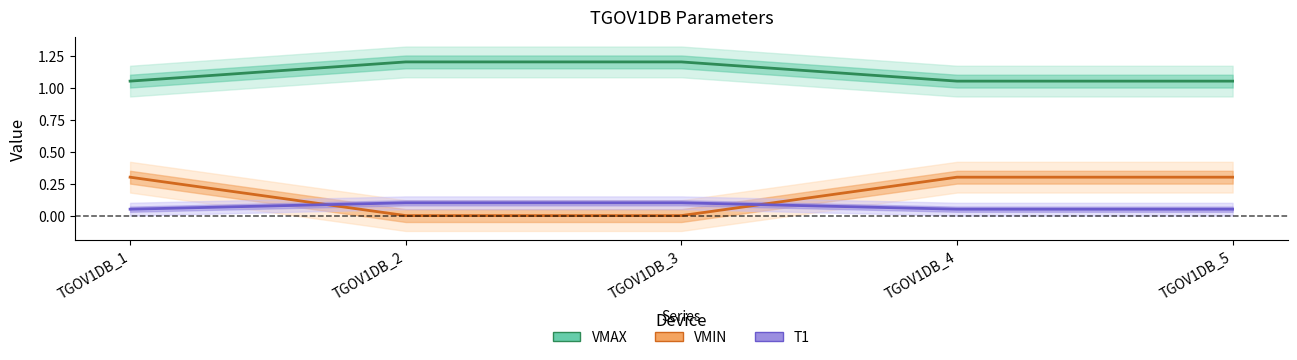

What are all the series names shown in the legend?

VMAX, VMIN, T1